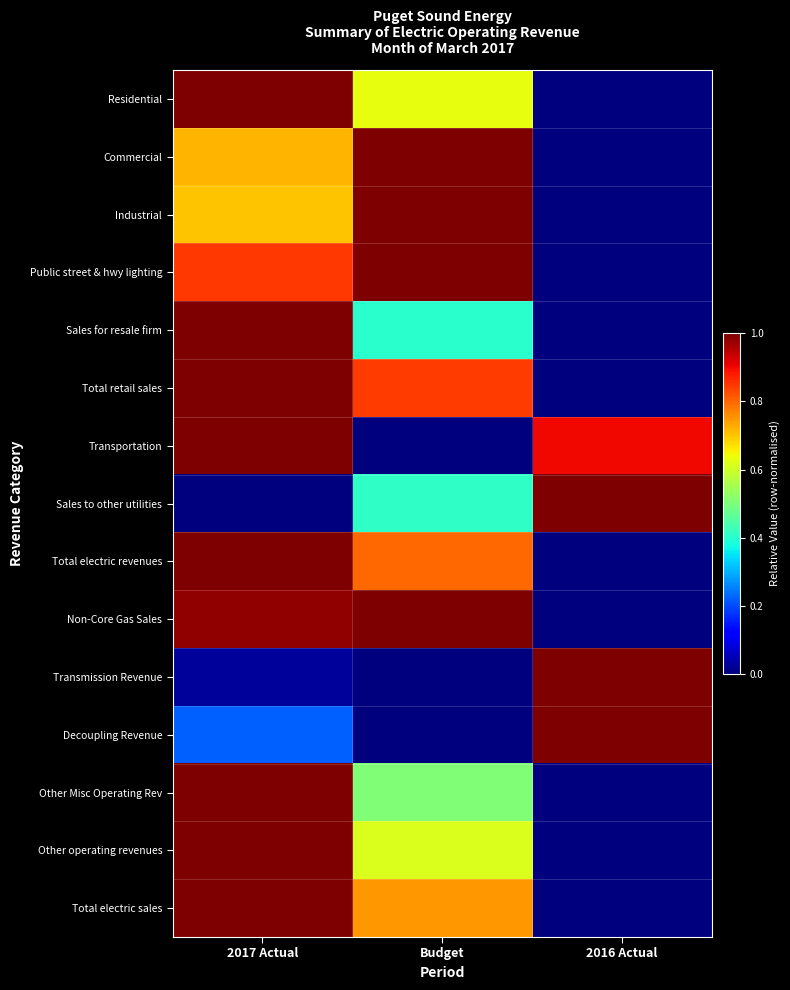

Rank the series at 2017 Actual from highest to lowest value.

Residential, Sales for resale firm, Total retail sales, Transportation, Total electric revenues, Other Misc Operating Rev, Other operating revenues, Total electric sales, Non-Core Gas Sales, Public street & hwy lighting, Commercial, Industrial, Decoupling Revenue, Transmission Revenue, Sales to other utilities